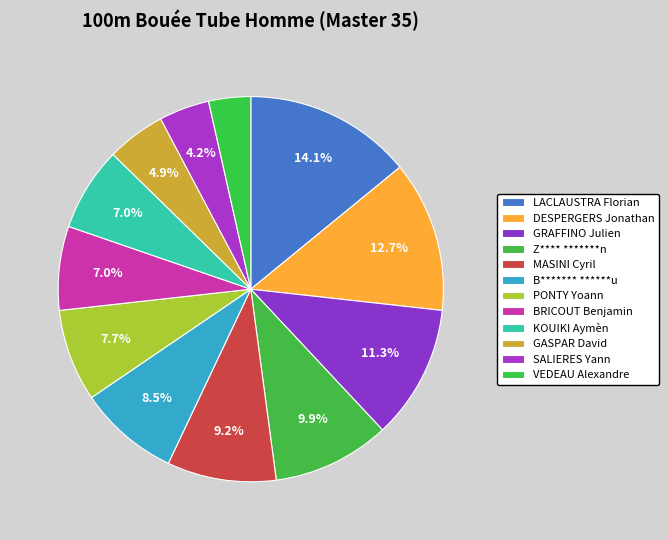

How many segments does this pie chart have?

12